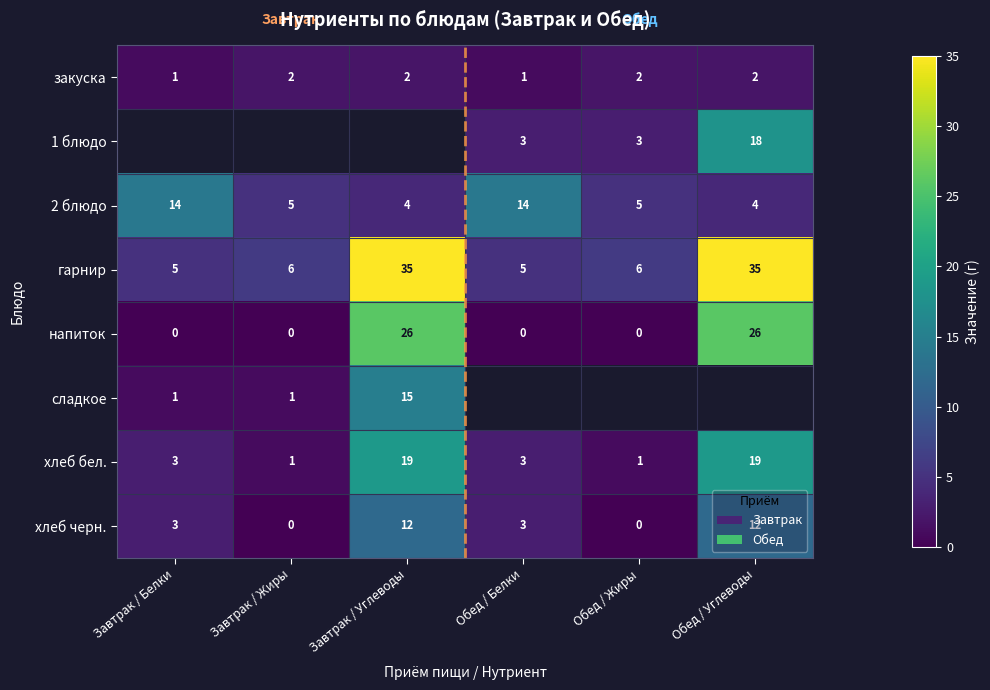

True or false: хлеб бел. has a value of 9.3 at Завтрак / Углеводы.

False